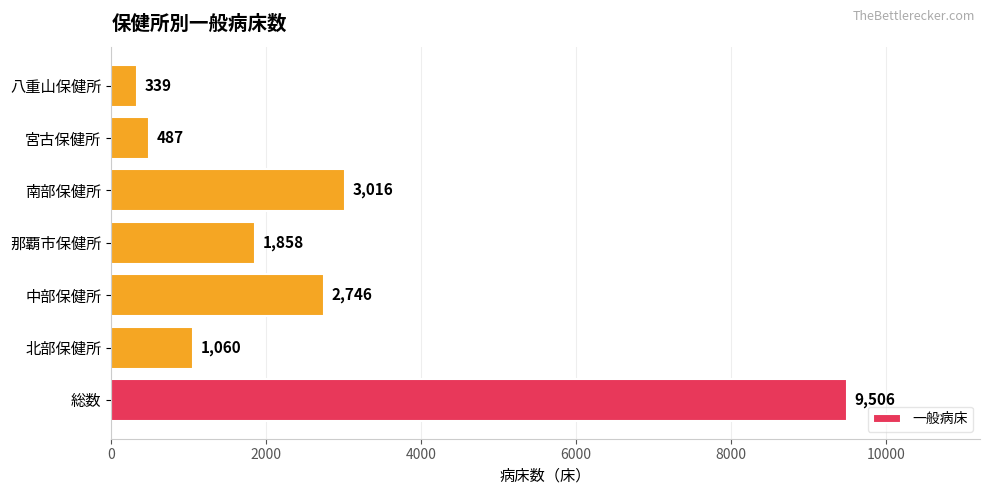

What is the average value?

2716